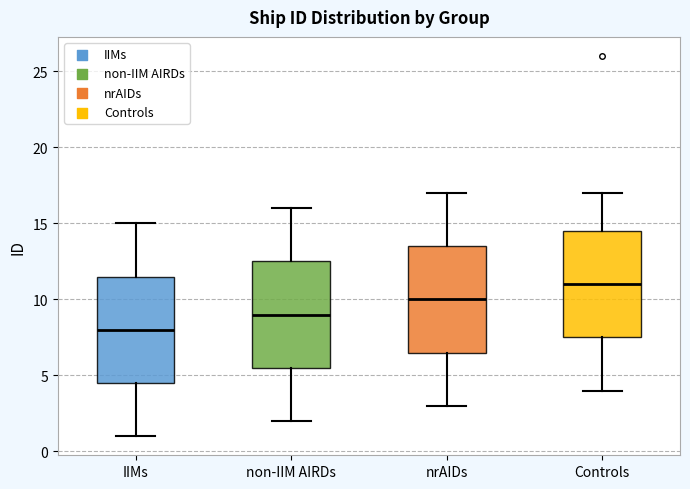

Reading left to right, transcribe this box plot: for each box, give where its median line is, the range the box spans, and where its two whiskers end, as read against the y-axis. The values are not printed on the chart, so give them approximately, as read against the axis.

IIMs: median 8.0, box 4.5 to 11.5, whiskers 1.0 to 15.0
non-IIM AIRDs: median 9.0, box 5.5 to 12.5, whiskers 2.0 to 16.0
nrAIDs: median 10.0, box 6.5 to 13.5, whiskers 3.0 to 17.0
Controls: median 11.0, box 7.5 to 14.5, whiskers 4.0 to 17.0